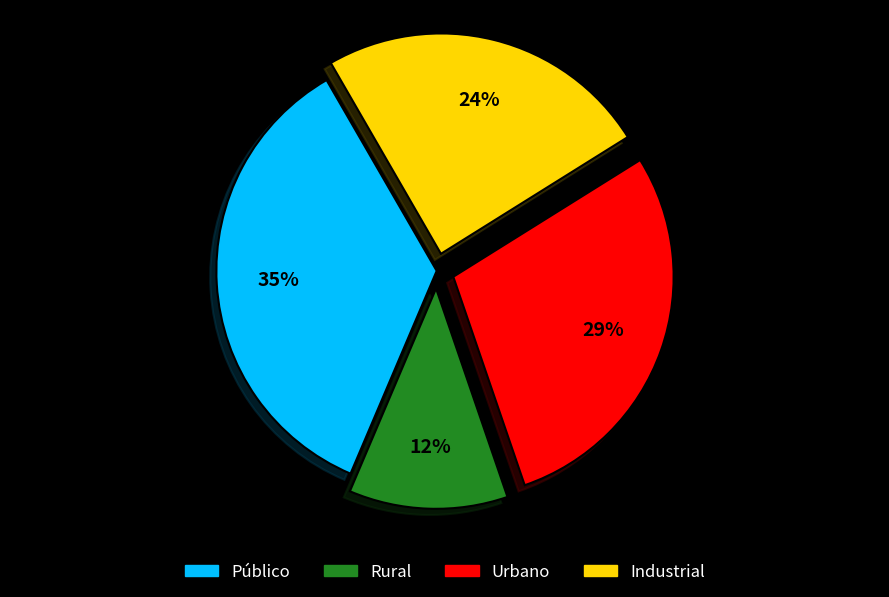

Do Público and Urbano together represent more than half of the pie?

Yes